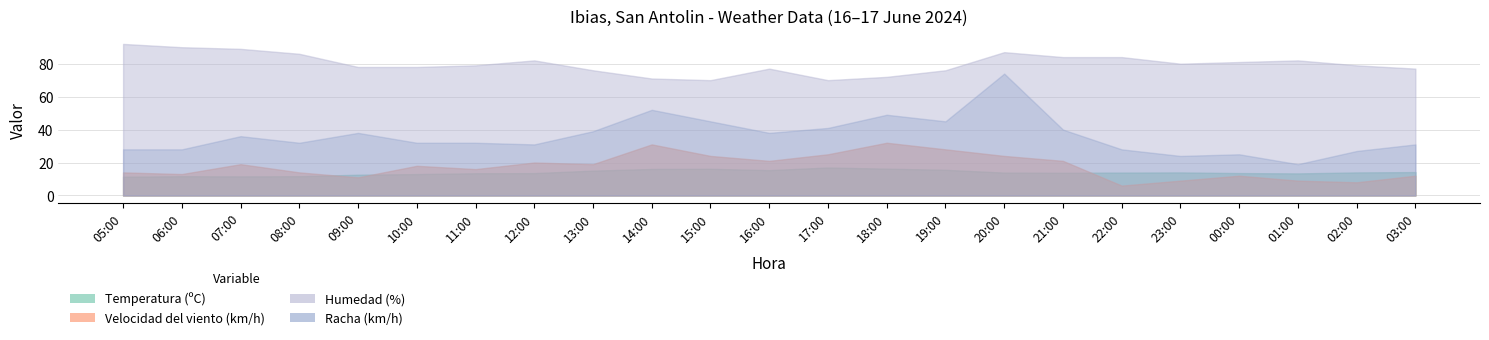

True or false: Racha (km/h) and Humedad (%) intersect in this chart.

False